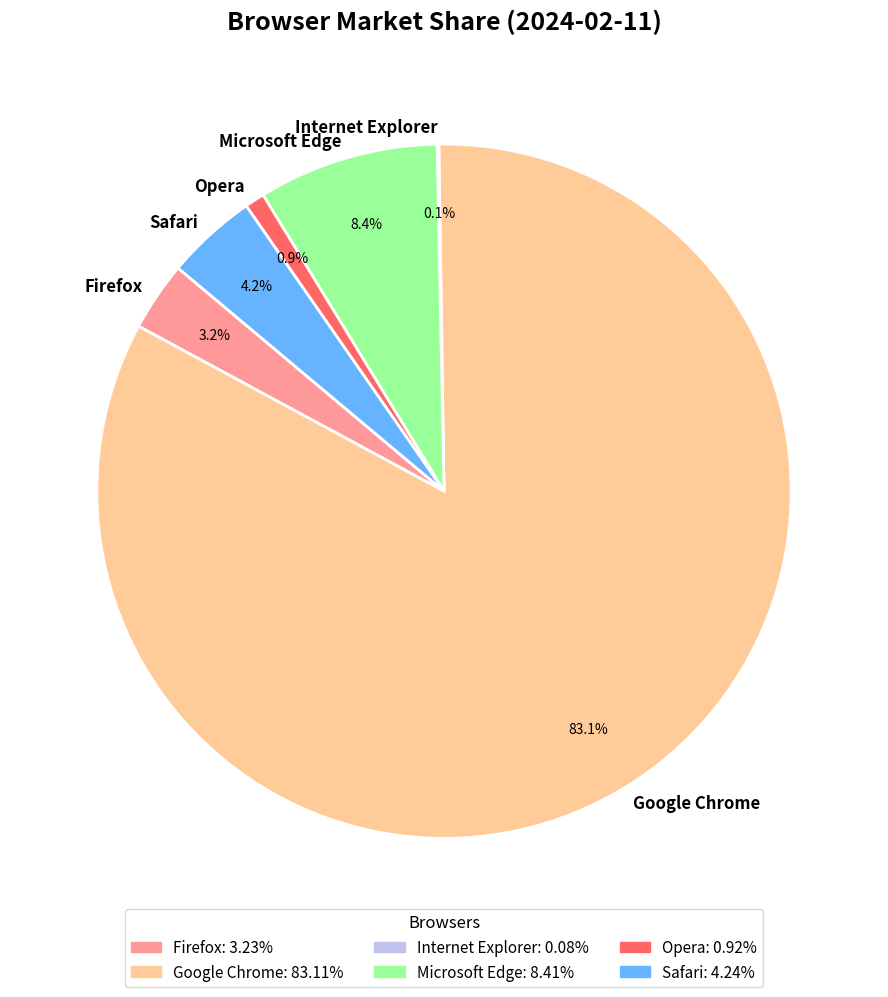

Which category accounts for the majority?

Google Chrome